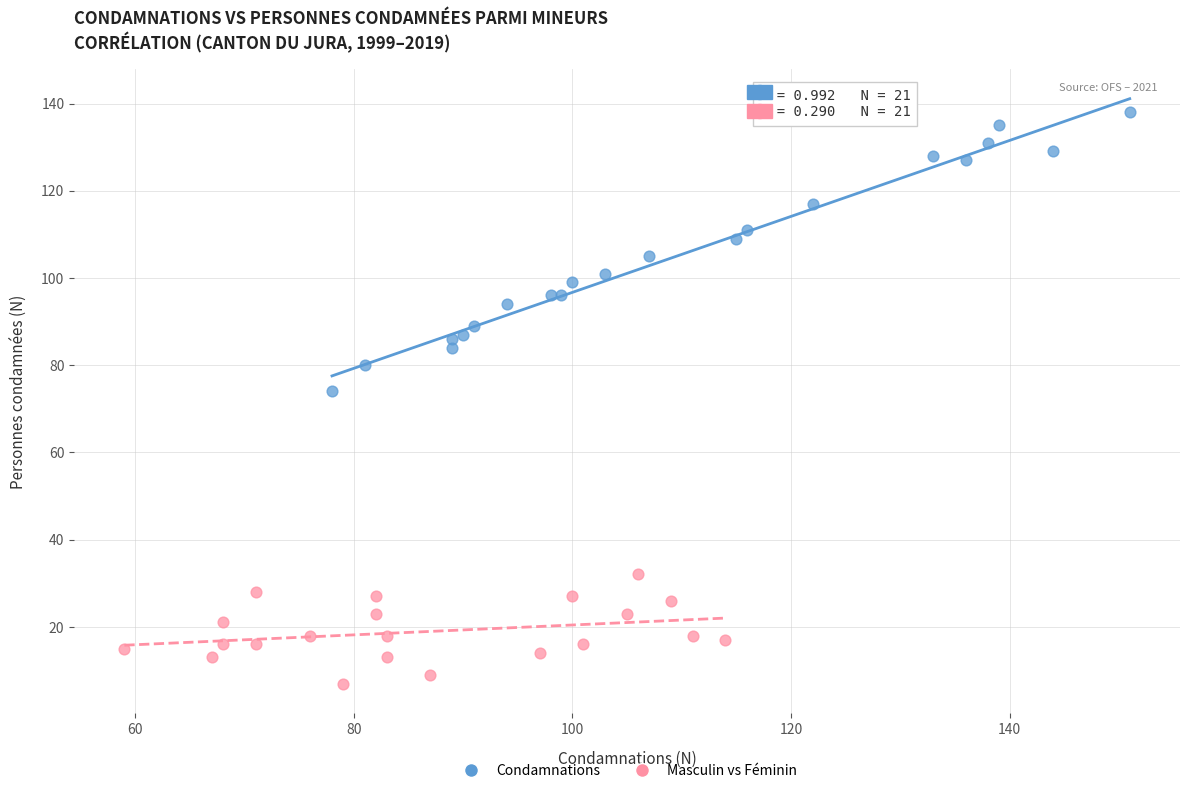

What are all the series names shown in the legend?

Condamnations, Masculin vs Féminin